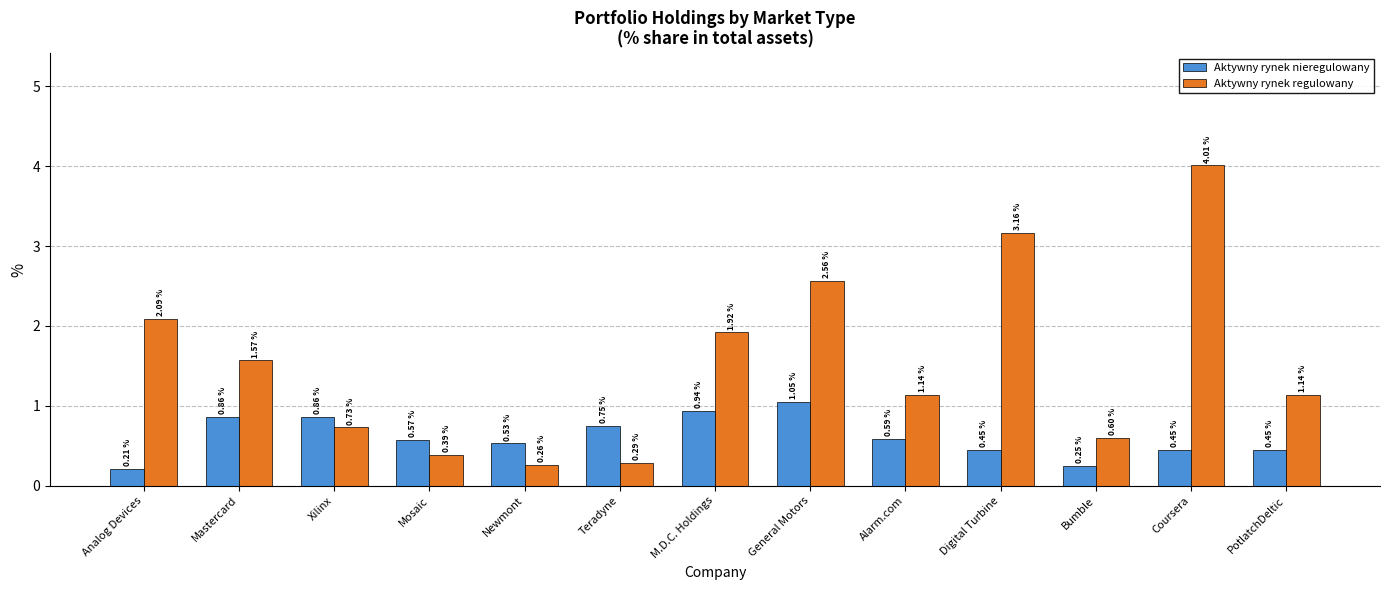

How many values in the Aktywny rynek regulowany series are below 1?

5